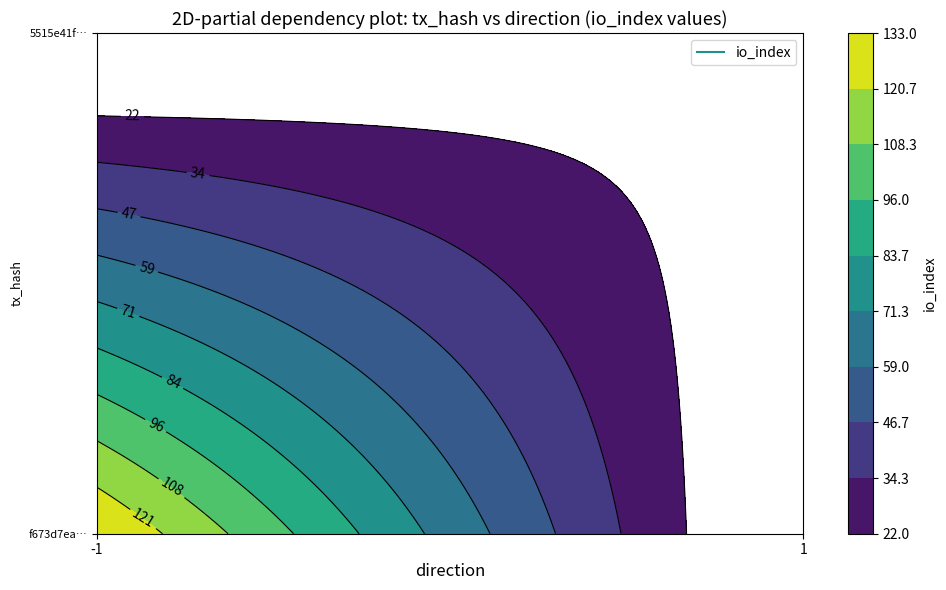

Where is 5515e41fc22a96c0170a15504455a3601ae25b9 nearest to the value 11?

direction